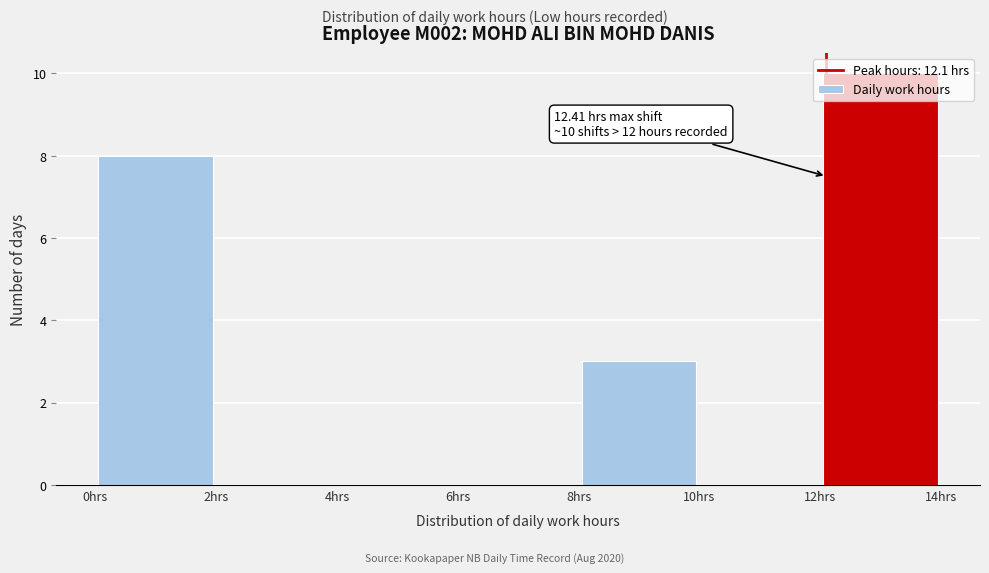

Which range on the x-axis has the tallest bar?

12 to 14